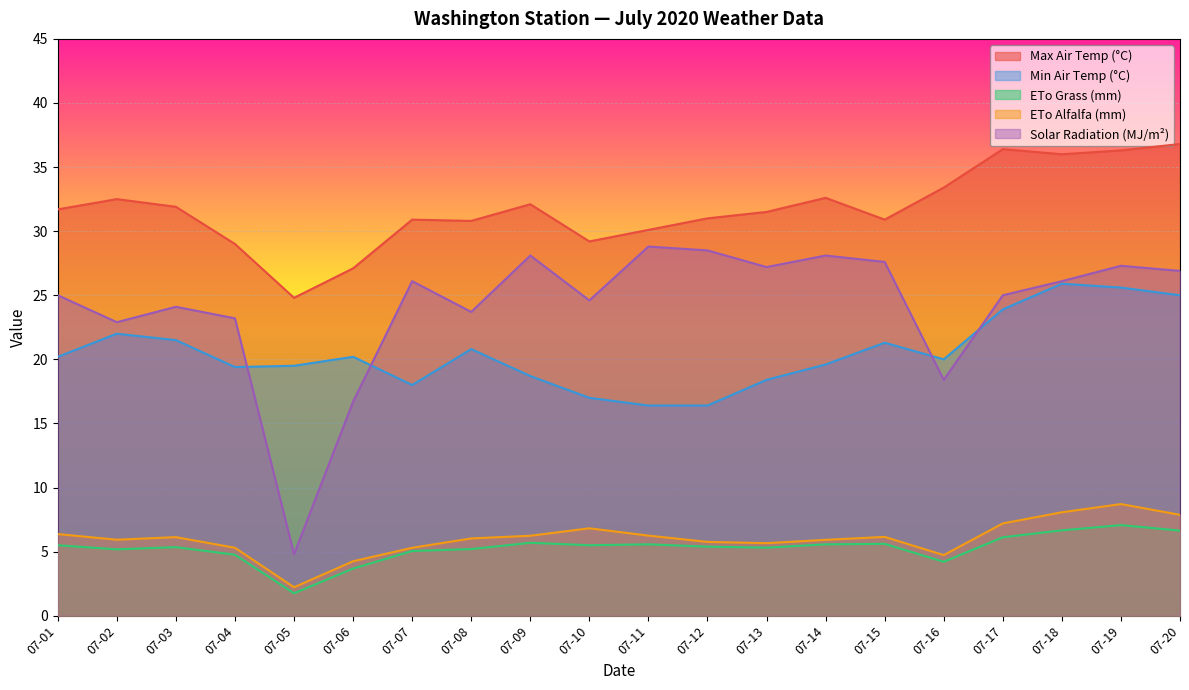

What is the total value across all series at 07-19?

105.0